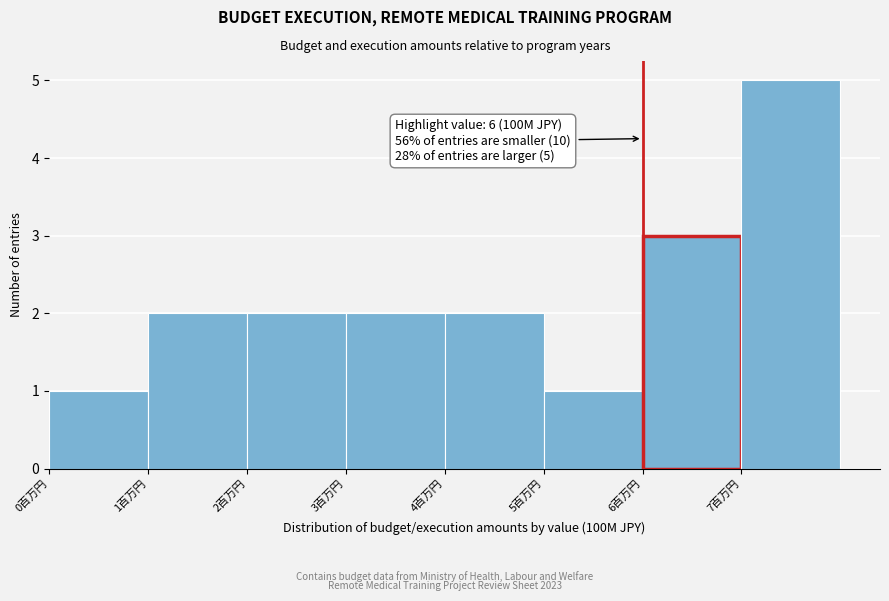

Over which range of the x-axis is the bar tallest?

7 to 8